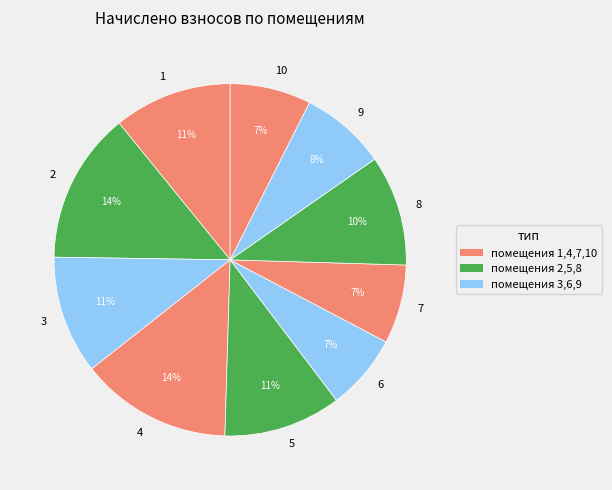

Is 7 the majority of the pie?

No